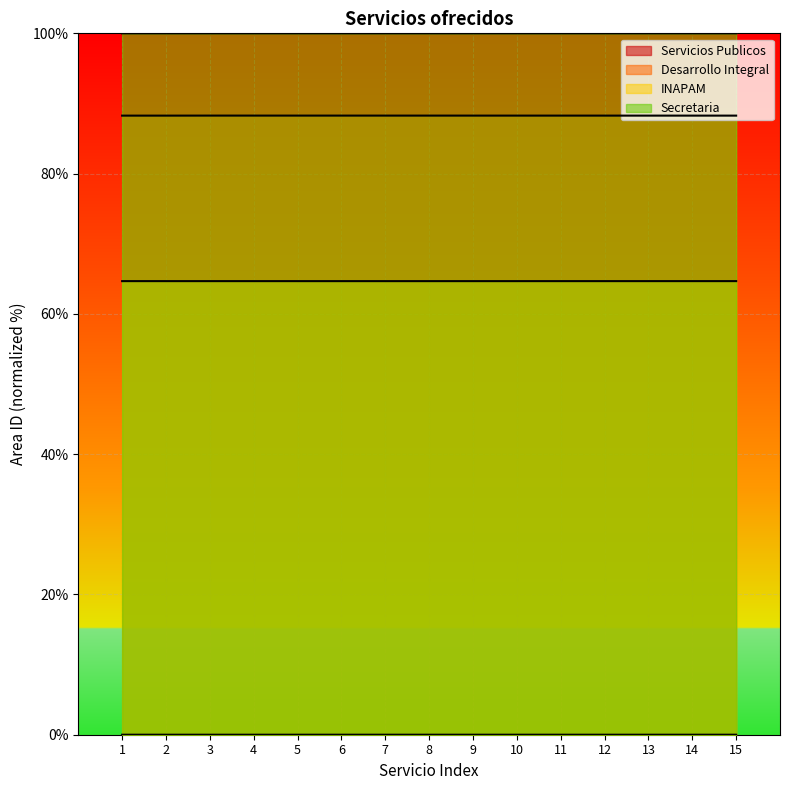

How many categories are shown in the chart?

15